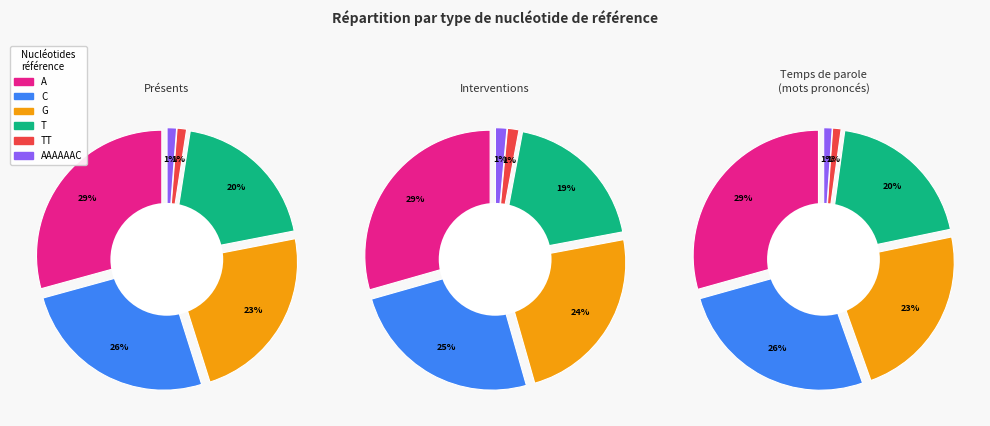

What percentage is the AAAAAAC slice, to the nearest percent?

1%